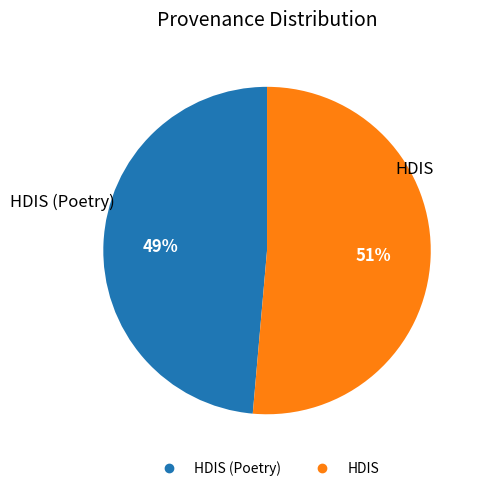

Does any single category account for the majority?

Yes